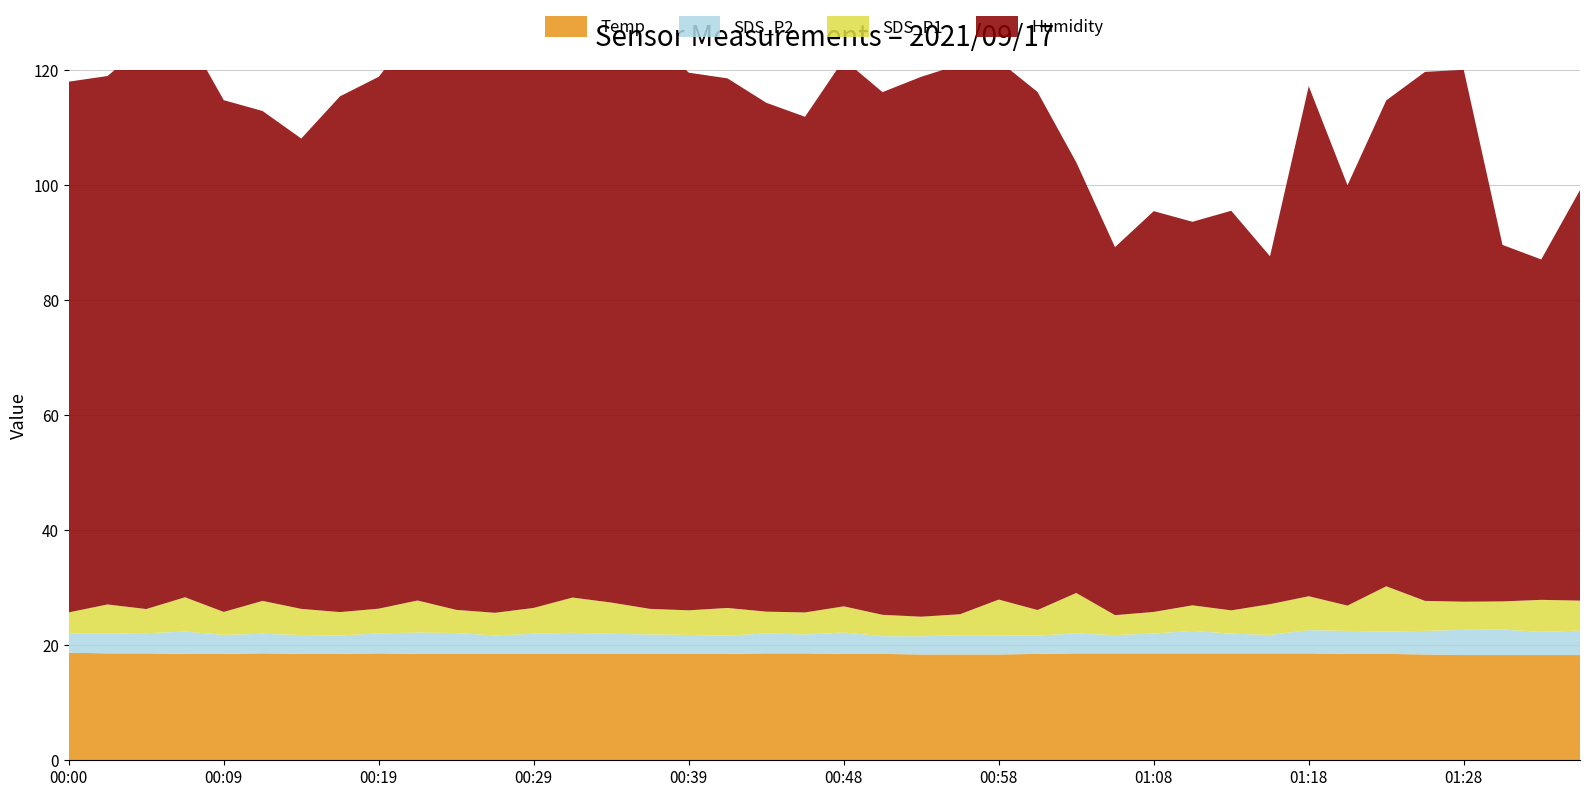

Reading right to left, list all the values displayed in this chart.

Temp: 18.3	18.3	18.3	18.3	18.4	18.5	18.5	18.6	18.6	18.6	18.6	18.6	18.6	18.6	18.5	18.4	18.4	18.4	18.5	18.5	18.6	18.6	18.5	18.5	18.5	18.5	18.5	18.5	18.5	18.5	18.5	18.6	18.5	18.5	18.6	18.5	18.5	18.6	18.6	18.7
SDS_P2: 4.2	4.0	4.4	4.4	4.1	3.9	4.0	4.0	3.2	3.4	3.9	3.5	3.2	3.5	3.2	3.3	3.4	3.2	3.1	3.7	3.3	3.5	3.2	3.3	3.4	3.5	3.7	3.5	3.2	3.6	3.7	3.5	3.2	3.3	3.4	3.3	3.9	3.5	3.5	3.3
SDS_P1: 5.2	5.6	4.9	4.9	5.2	7.9	4.4	5.9	5.3	4.0	4.5	3.8	3.5	7.0	4.4	6.2	3.6	3.4	3.7	4.5	3.8	3.8	4.8	4.3	4.5	5.4	6.1	4.5	4.0	4.0	5.6	4.3	4.1	4.5	5.7	4.0	6.0	4.2	5.0	3.7
Humidity: 71.4	59.2	62.0	92.5	92.0	84.5	73.1	88.7	60.5	69.5	66.7	69.7	64.0	74.9	90.1	93.7	95.6	93.9	90.9	95.1	86.2	88.5	92.1	93.5	99.9	99.9	99.1	97.2	97.4	97.7	99.7	92.5	89.7	81.8	85.2	89.0	98.4	98.4	91.9	92.3